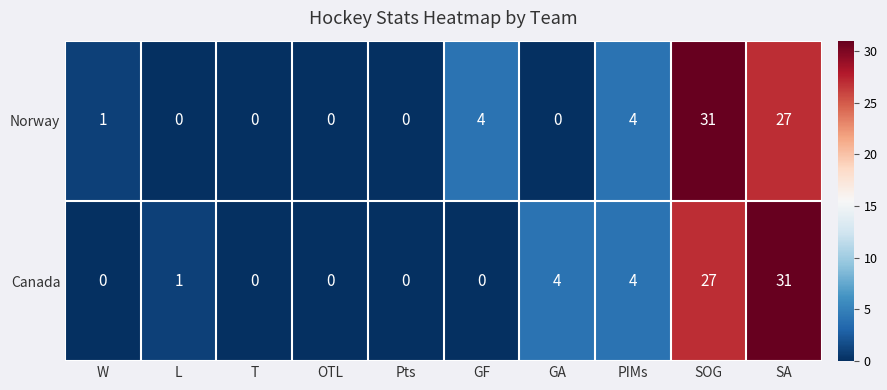

What is the approximate value of Canada at PIMs, to the nearest 5?

5